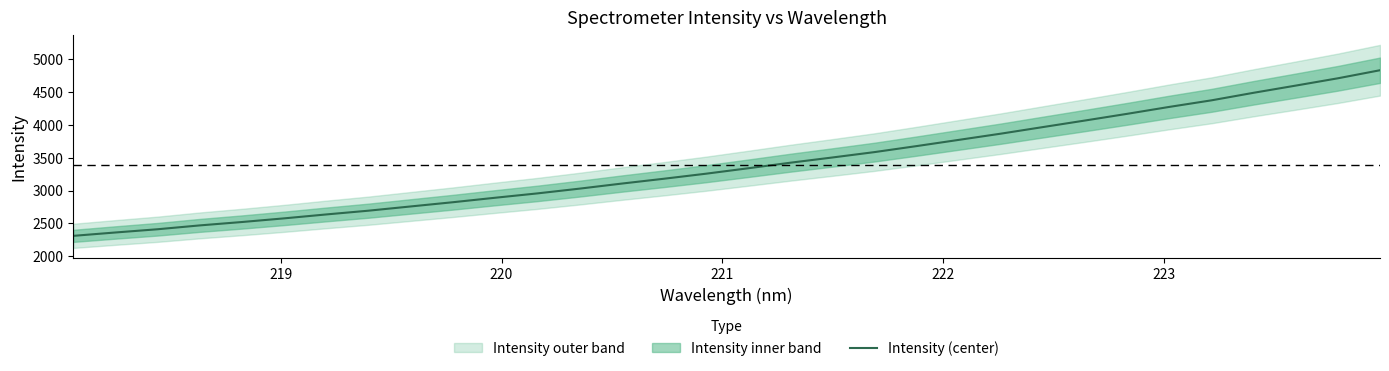

What is the sum of all values?

108628.3